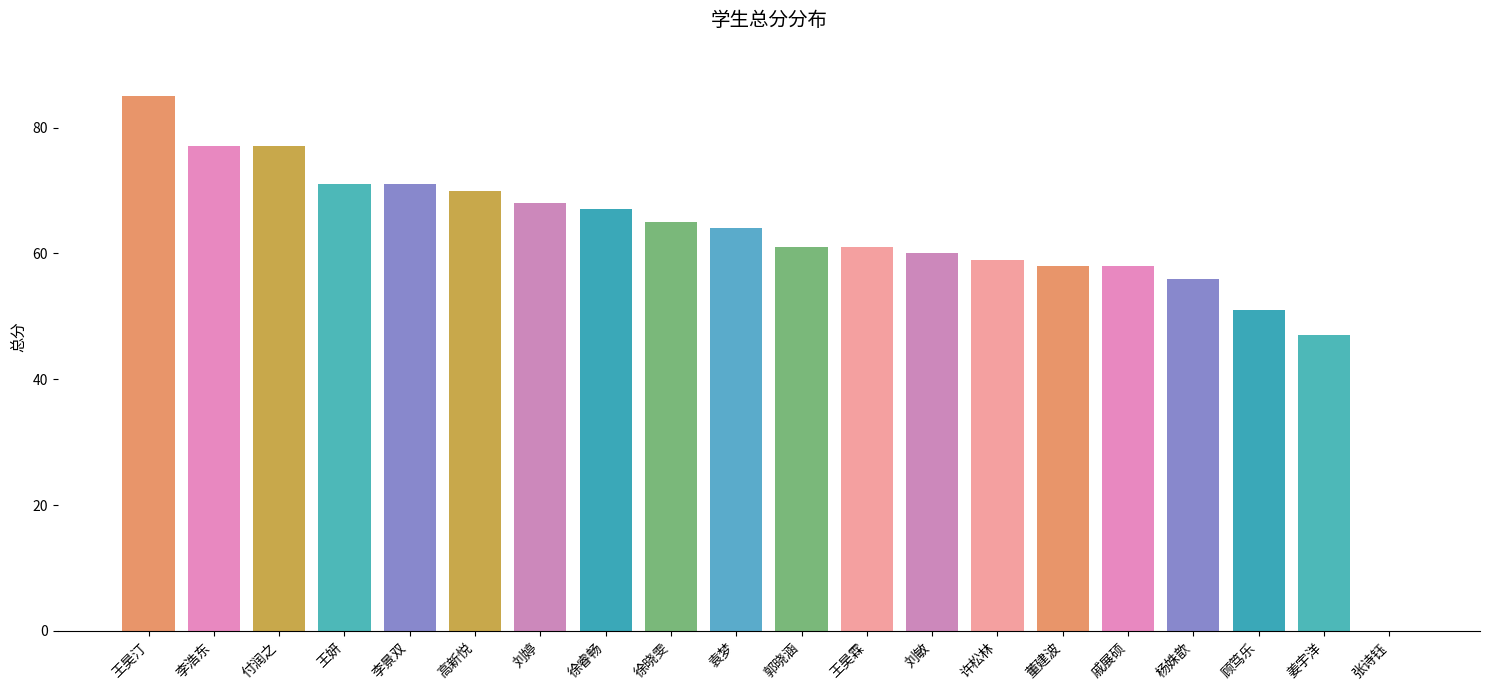

Reading left to right, transcribe all the data shown in this chart.

王昊汀=85	李浩东=77	付润之=77	王妍=71	李景双=71	高新悦=70	刘婷=68	徐睿畅=67	徐晓雯=65	袁梦=64	郭晓涵=61	王昊霖=61	刘敏=60	许松林=59	董建波=58	戚展硕=58	杨姝歆=56	顾笃乐=51	姜宇洋=47	张诗钰=0